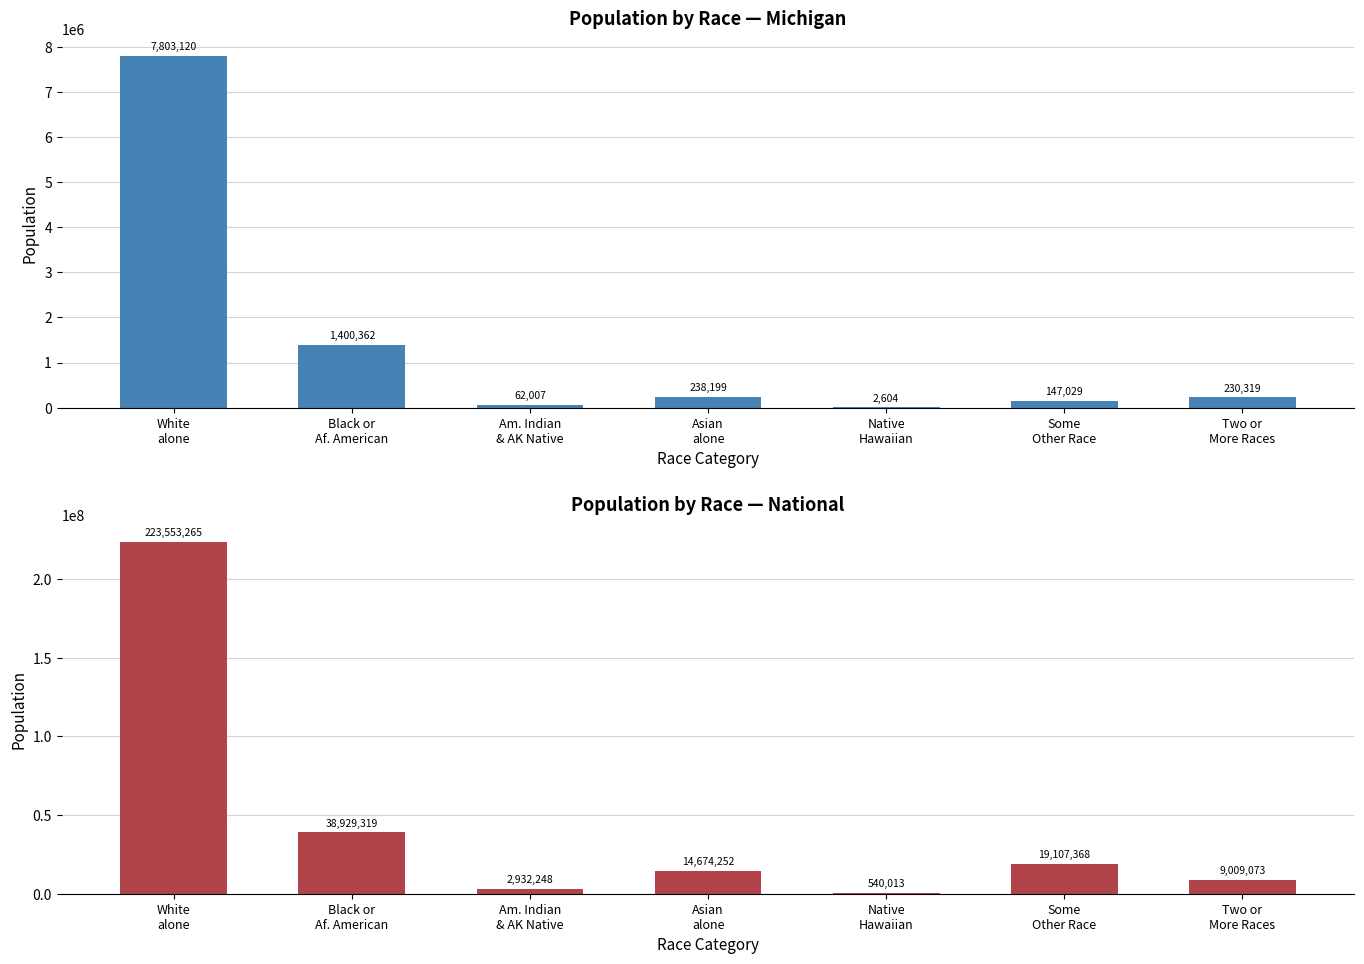

What is the difference between the maximum and minimum values in the National series?

223013252